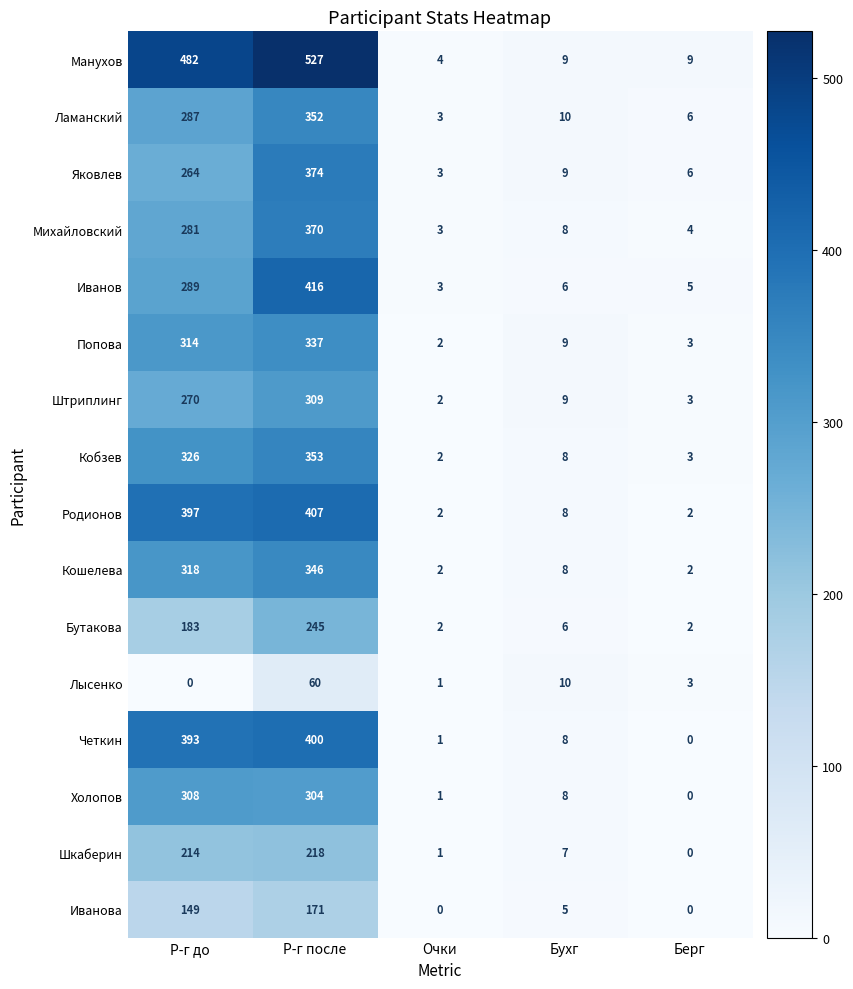

The Штриплинг series shows 133 at Р-г до. True or false?

False